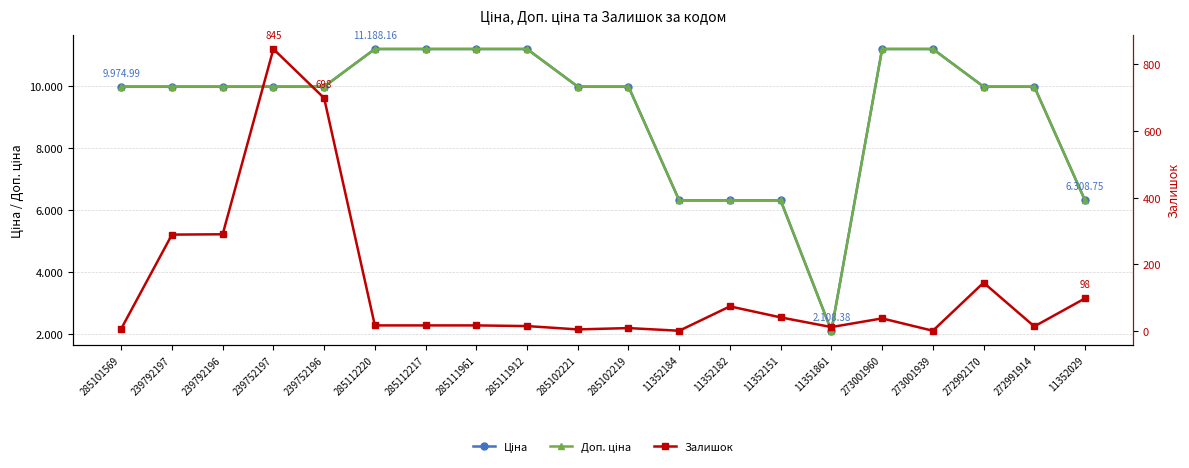

What is the label of the 15th point from the left?

11351861